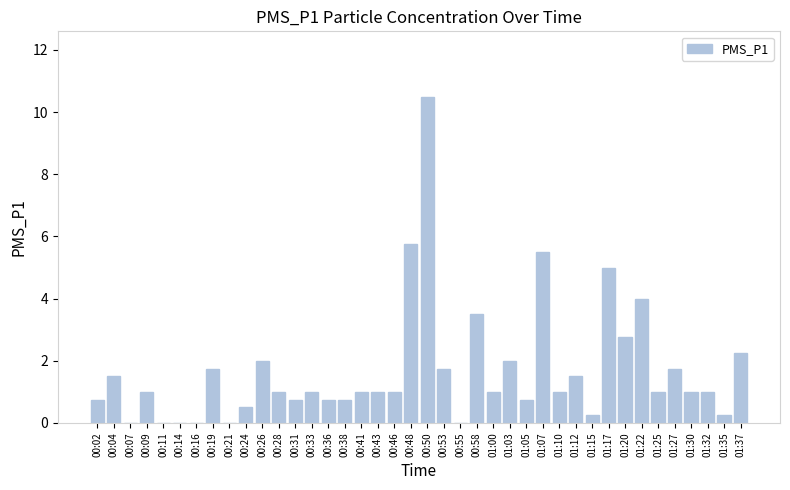

Approximately how many times larger is the value at 01:37 compared to 00:58?

0.6